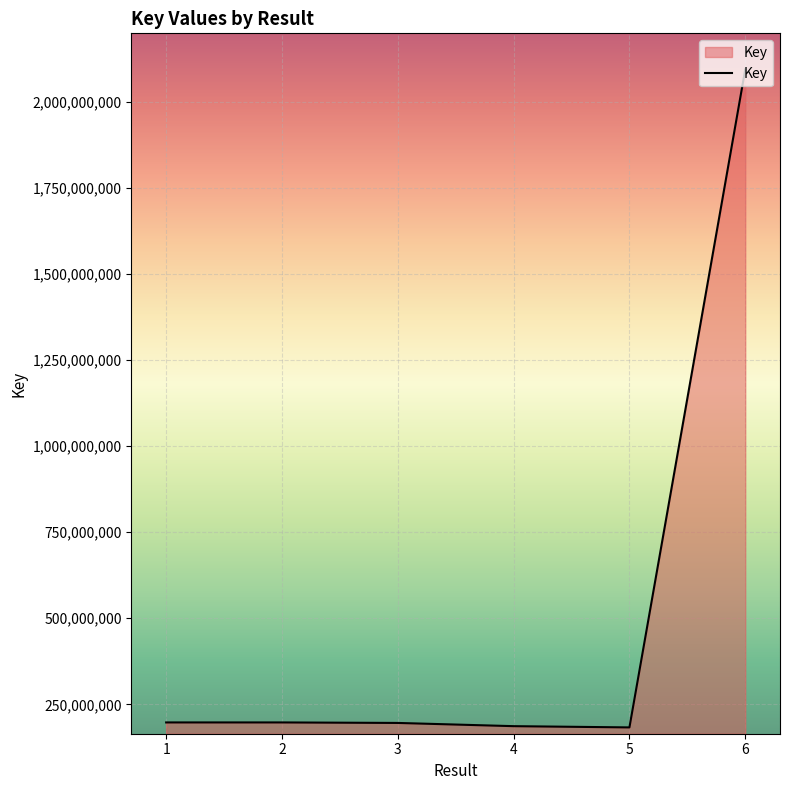

What is the difference between the values at 3 and 5?

12992923